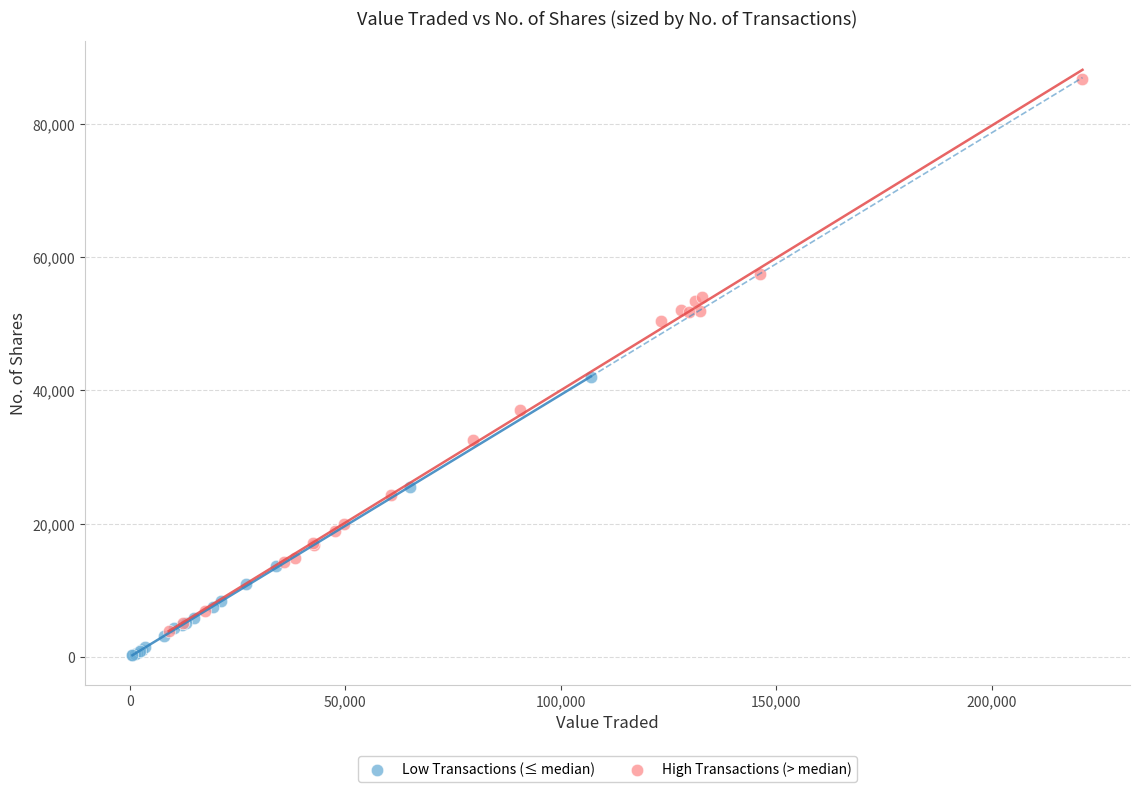

Which series contains the highest Y value?

High Transactions (> median)